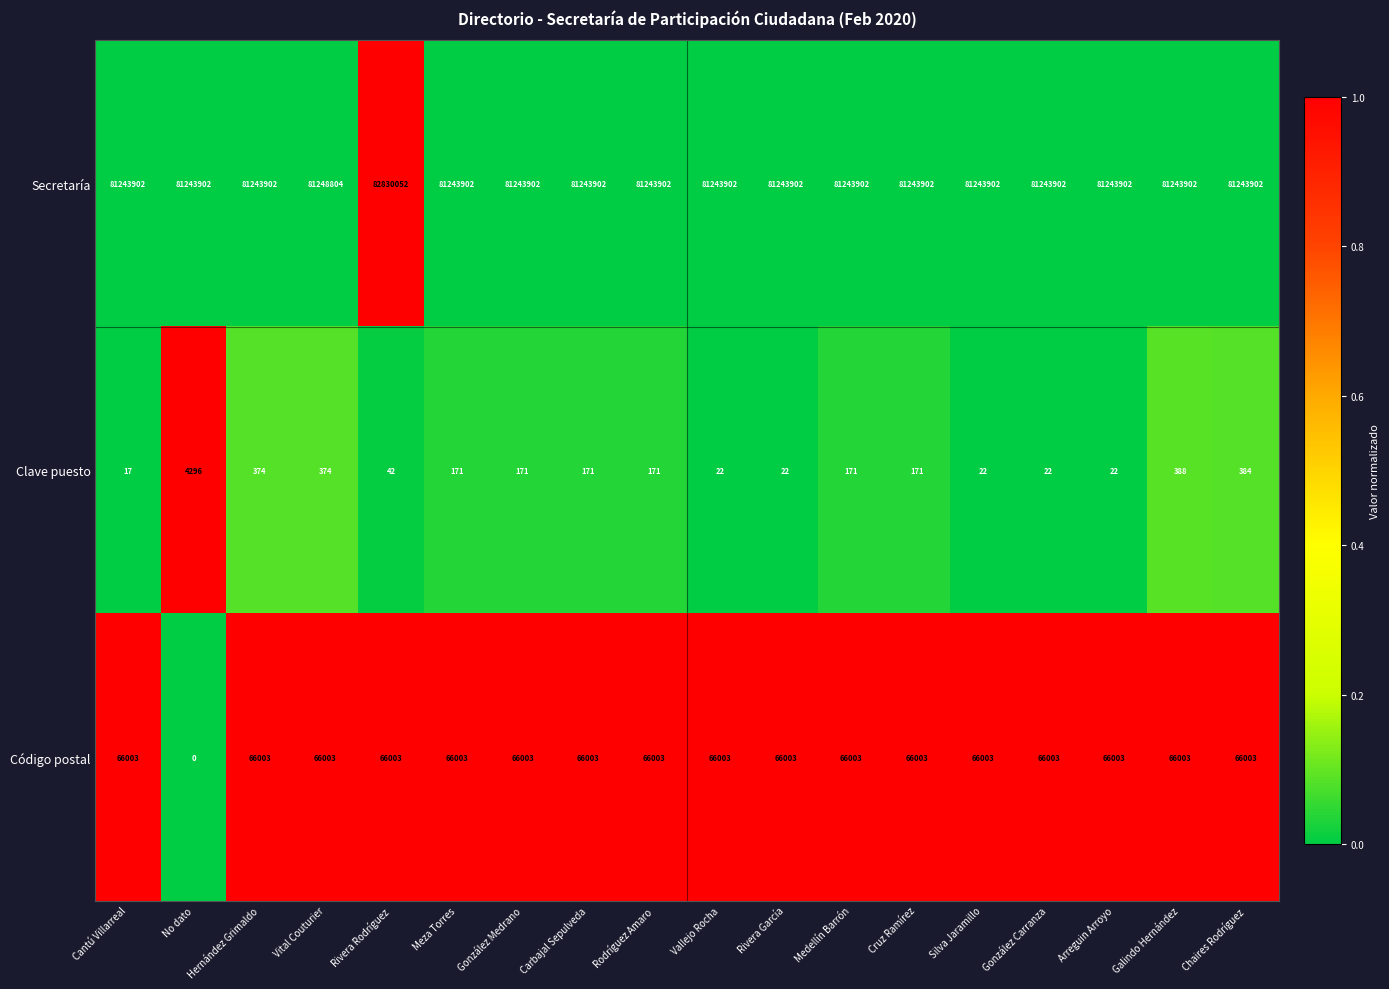

At how many categories does at least one series exceed 0?

18